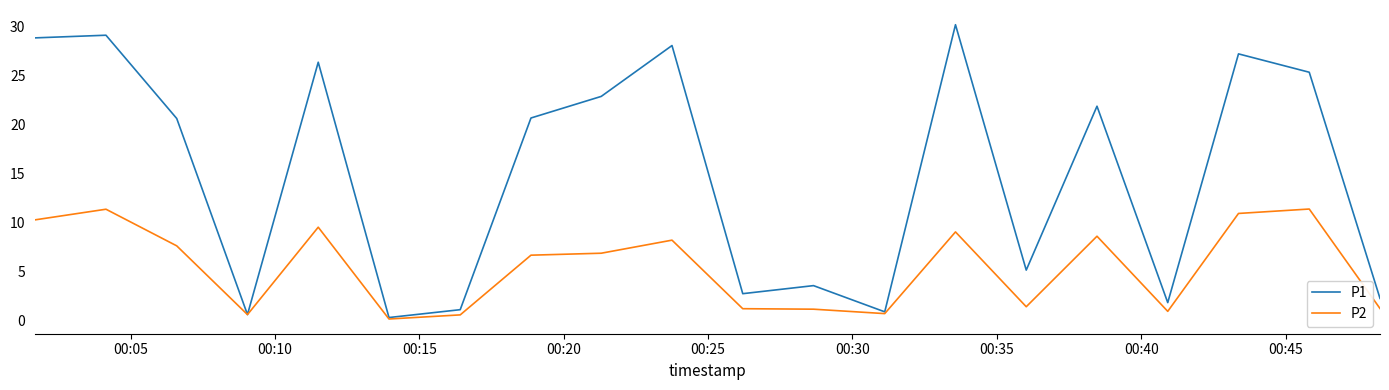

How many series are shown in this chart?

2